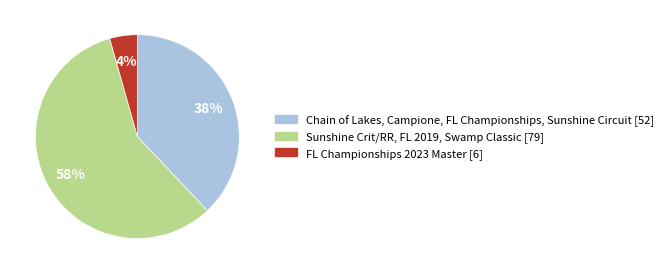

Is there a majority slice in this chart?

Yes